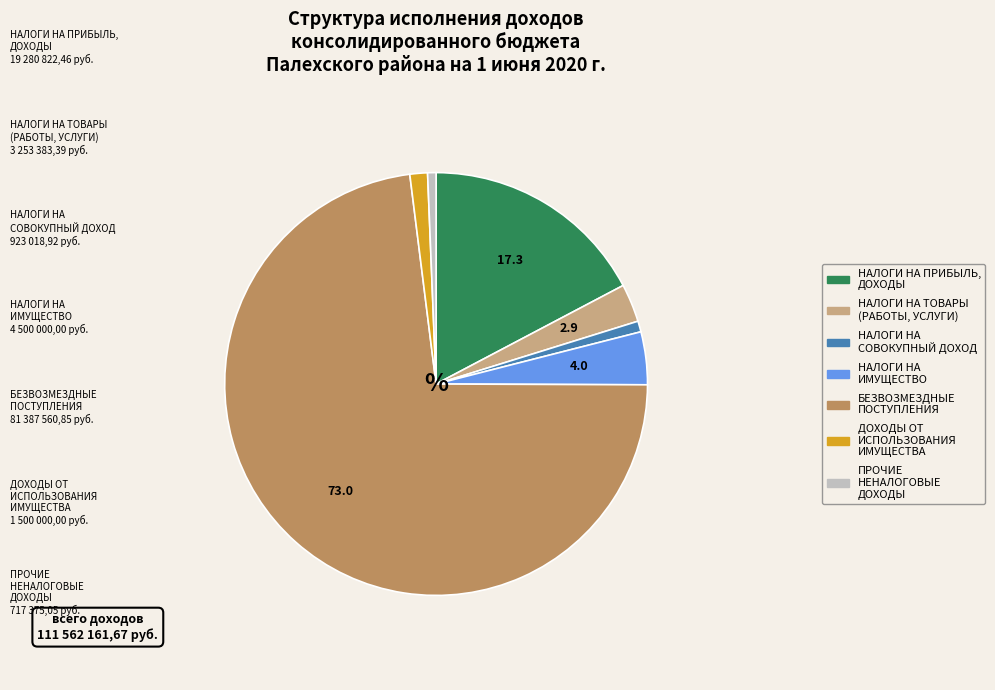

Which has a higher value, НАЛОГИ НА ТОВАРЫ (РАБОТЫ, УСЛУГИ) or НАЛОГИ НА ПРИБЫЛЬ, ДОХОДЫ?

НАЛОГИ НА ПРИБЫЛЬ, ДОХОДЫ